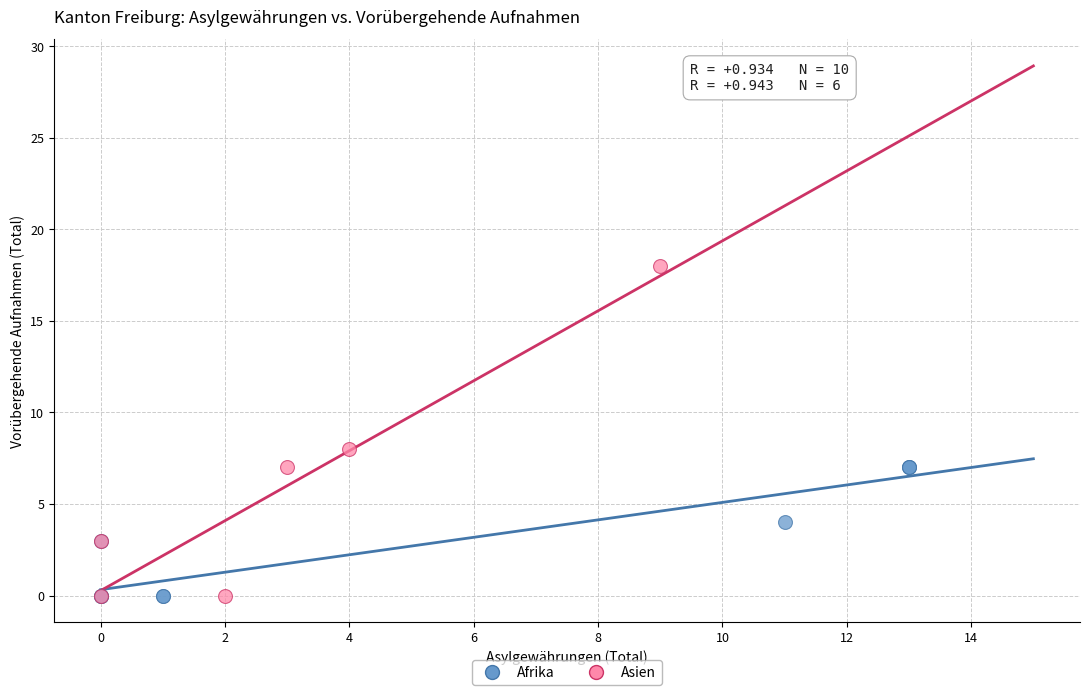

Which series reaches the maximum Y coordinate?

Asien